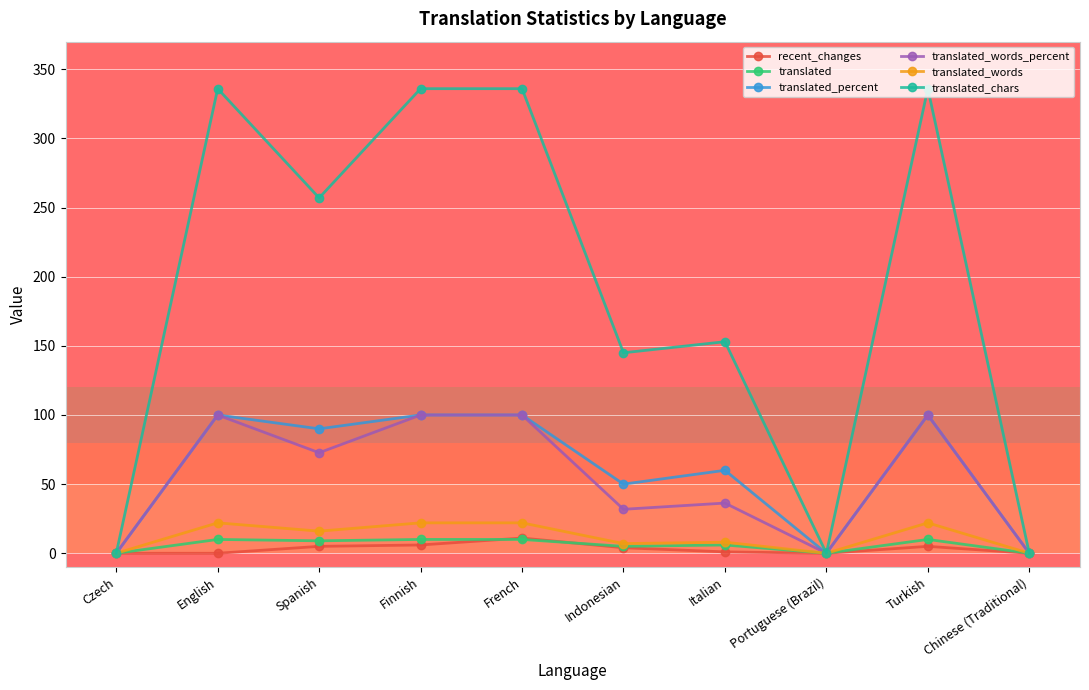

Is this an area chart (filled region under the line)?

No